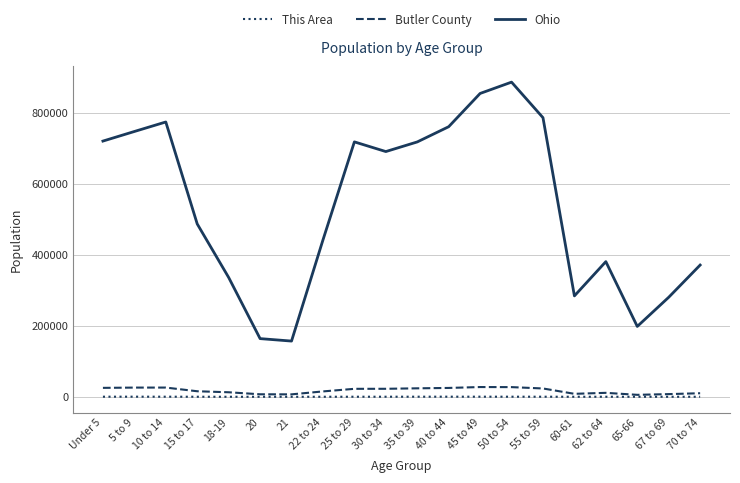

True or false: Ohio and This Area cross at least once.

False